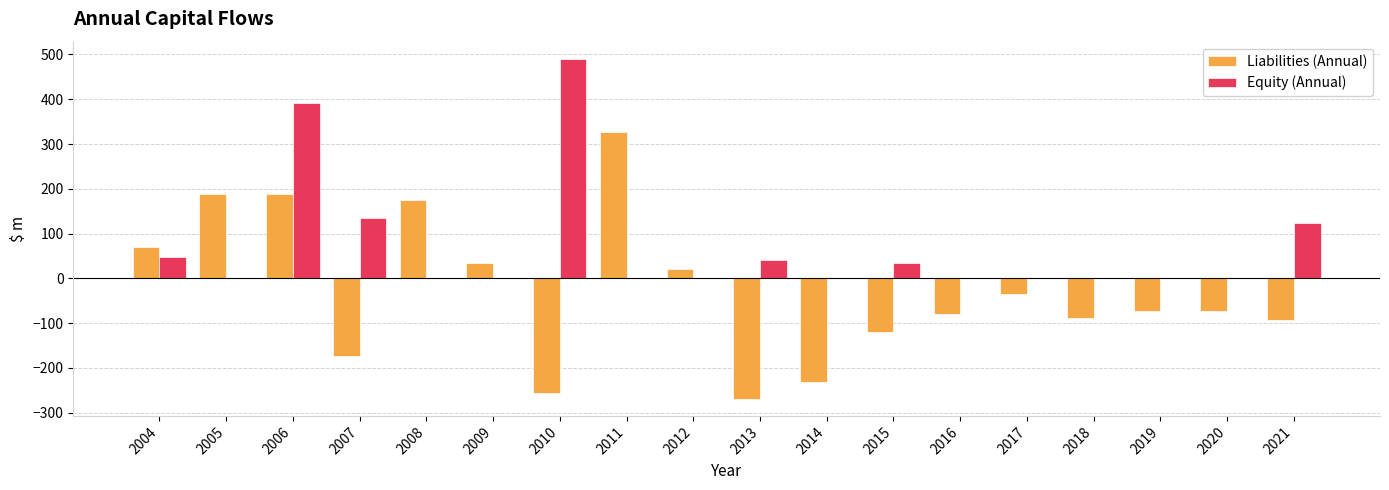

What is the maximum value shown in the chart?

490.6